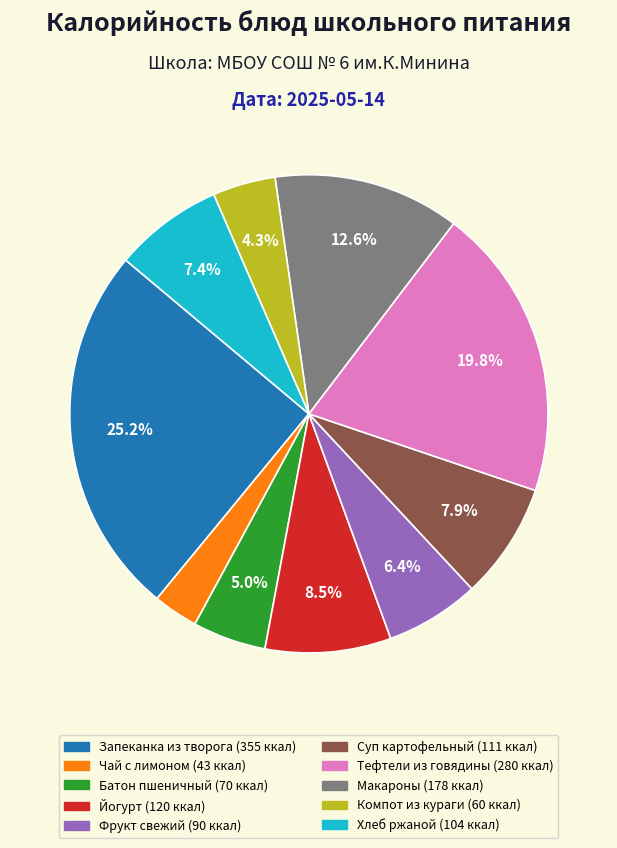

Count the number of slices in the pie.

10